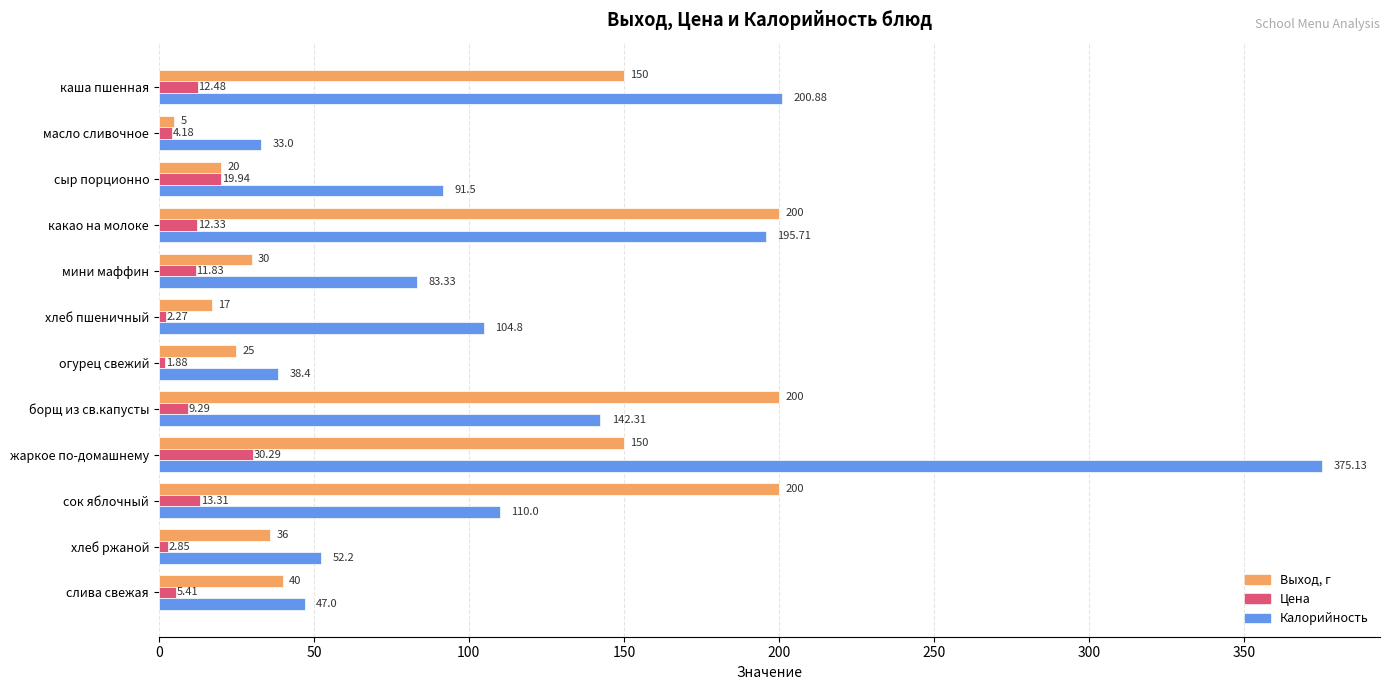

Which series changed the most between масло сливочное and сыр порционно?

Калорийность